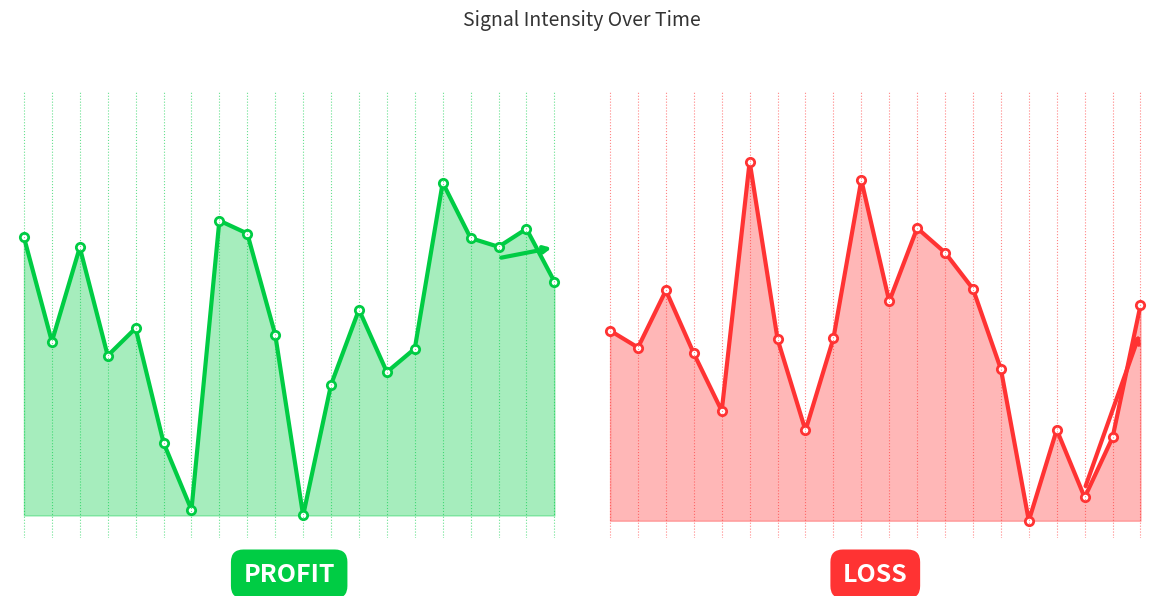

Count the number of data series in this chart.

2